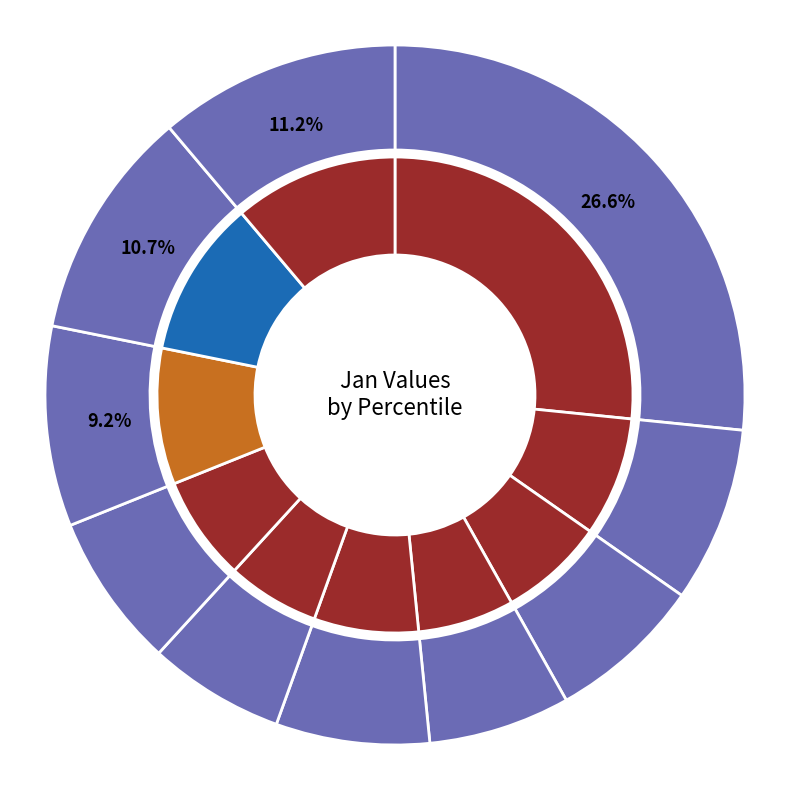

Is it true that pct05 is 41% of the pie?

False